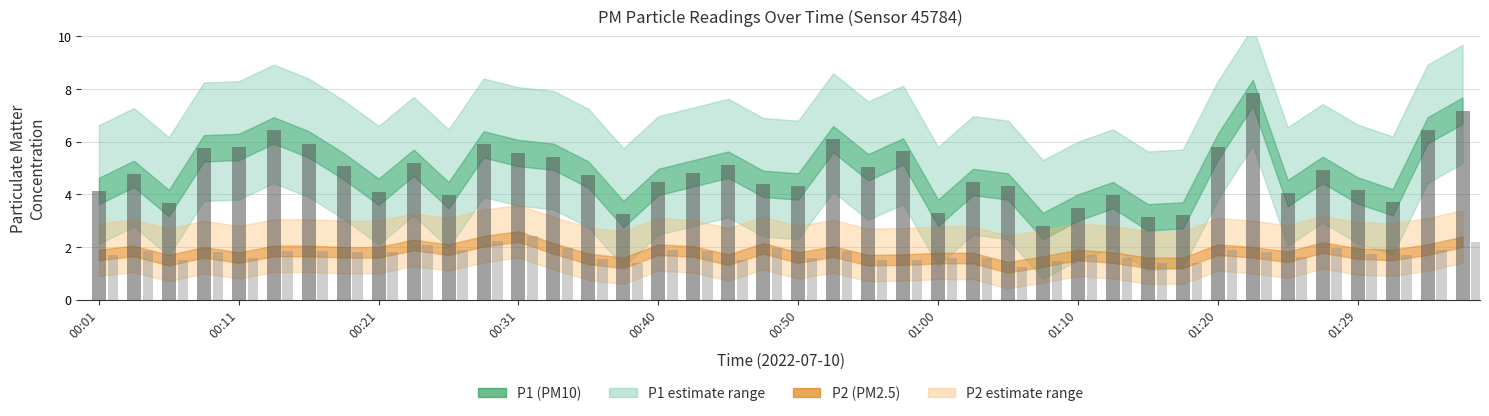

What is the minimum value shown in the chart?

1.2